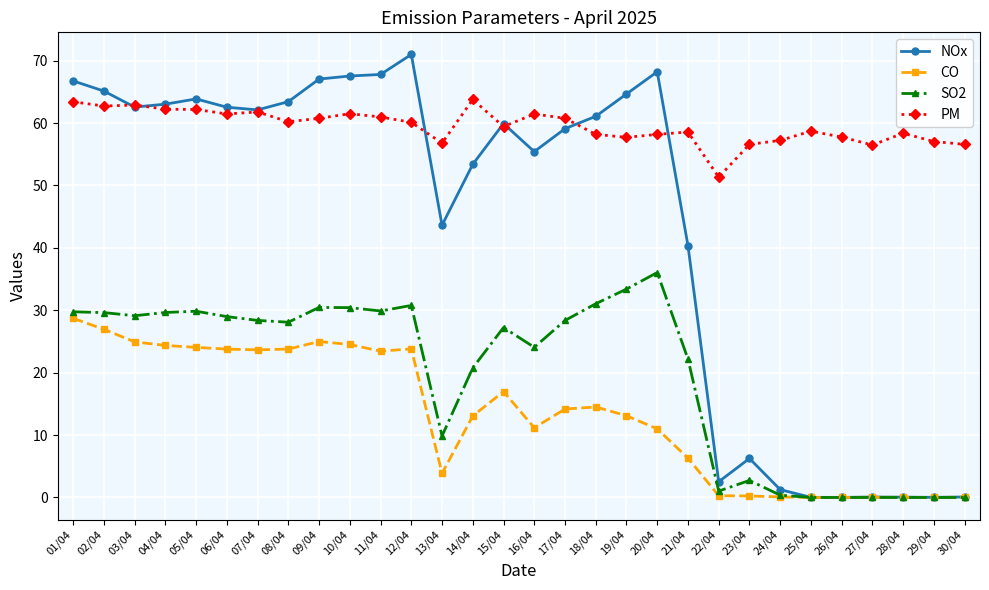

True or false: PM and SO2 intersect in this chart.

False